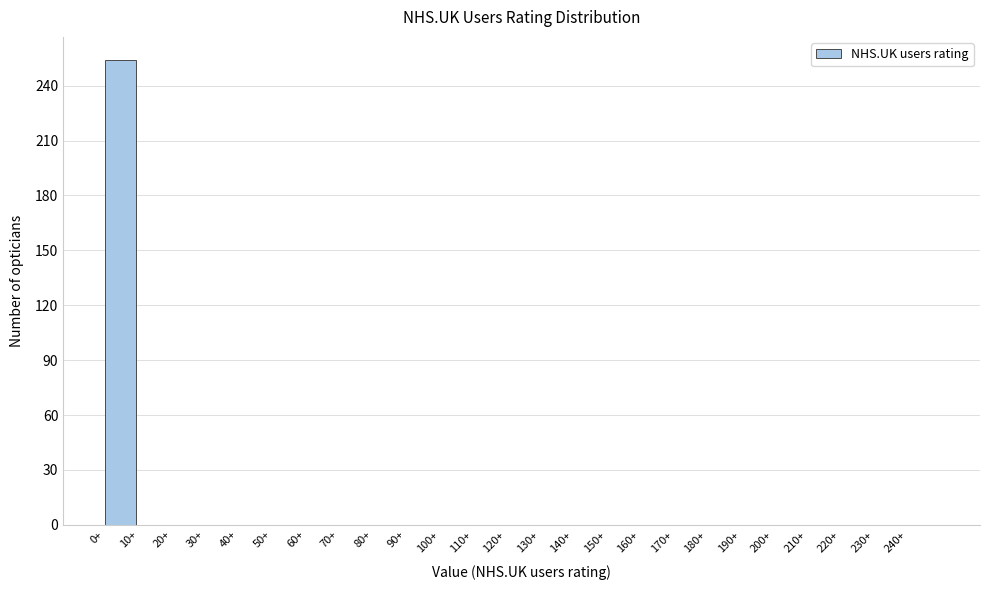

Reading left to right, list every bar in this chart as the range it spans on the x-axis followed by its height. The values are not printed on the chart, so give them approximately, as read against the axis.

0 to 10: 255
10 to 20: 0
20 to 30: 0
30 to 40: 0
40 to 50: 0
50 to 60: 0
60 to 70: 0
70 to 80: 0
80 to 90: 0
90 to 100: 0
100 to 110: 0
110 to 120: 0
120 to 130: 0
130 to 140: 0
140 to 150: 0
150 to 160: 0
160 to 170: 0
170 to 180: 0
180 to 190: 0
190 to 200: 0
200 to 210: 0
210 to 220: 0
220 to 230: 0
230 to 240: 0
240 to 250: 0